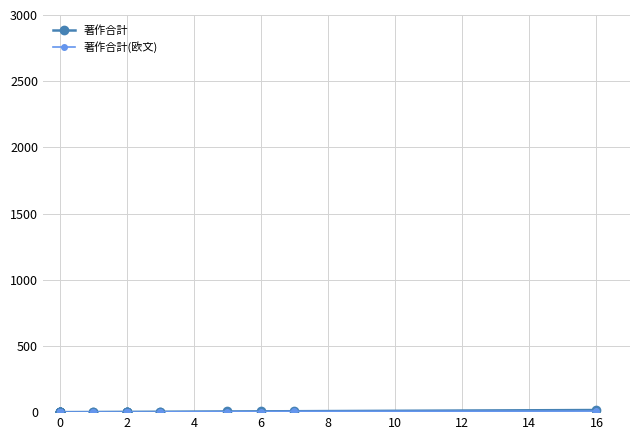

In 著作合計(欧文), how many points are higher than both neighbors (excluding endpoints)?

1